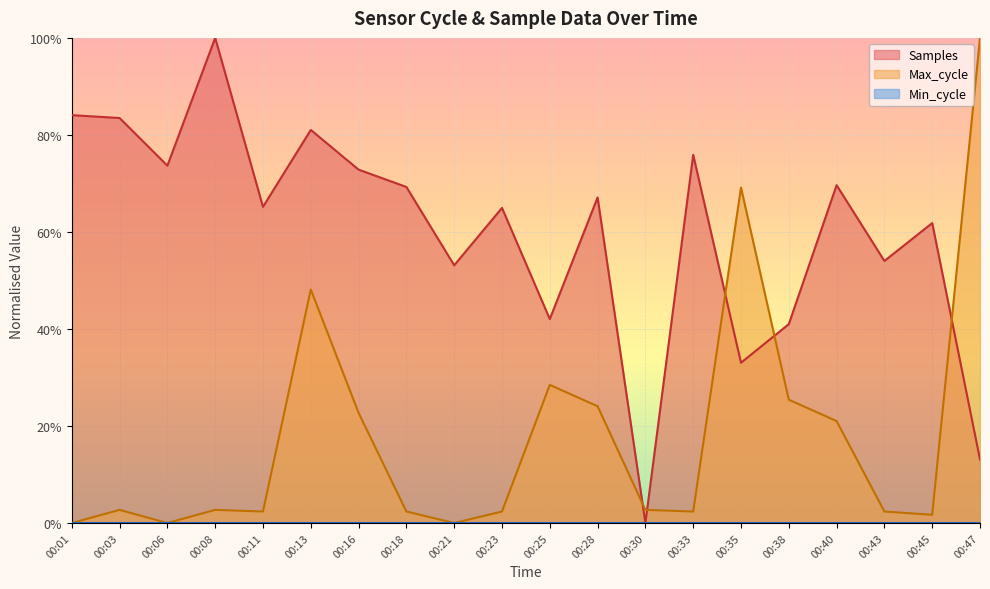

Does the chart display data point markers on the line(s)?

No